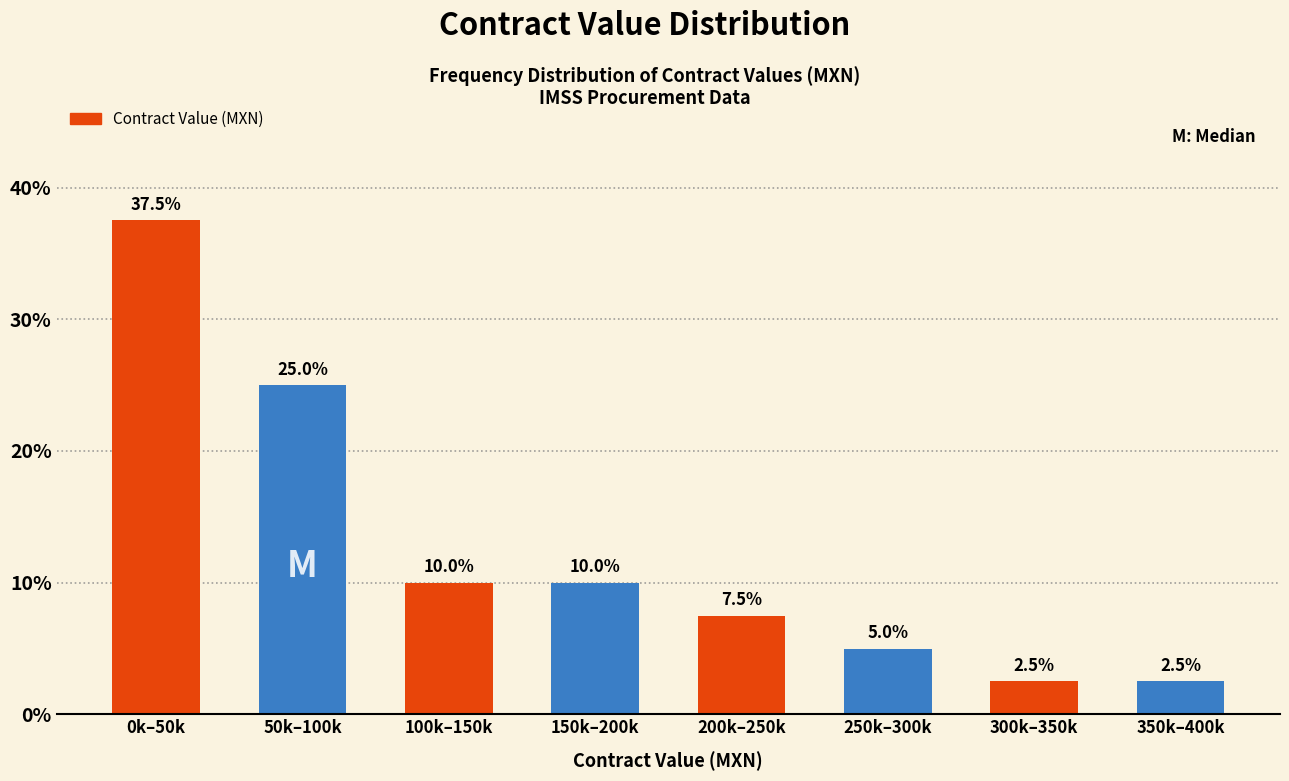

Reading left to right, transcribe all the data shown in this chart.

37.5	25.0	10.0	10.0	7.5	5.0	2.5	2.5